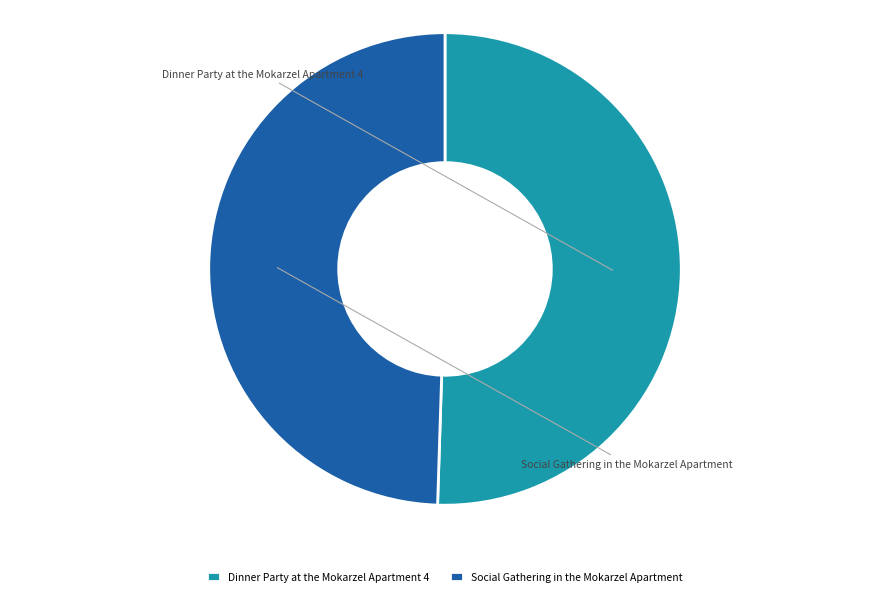

How many slices are in this pie chart?

2